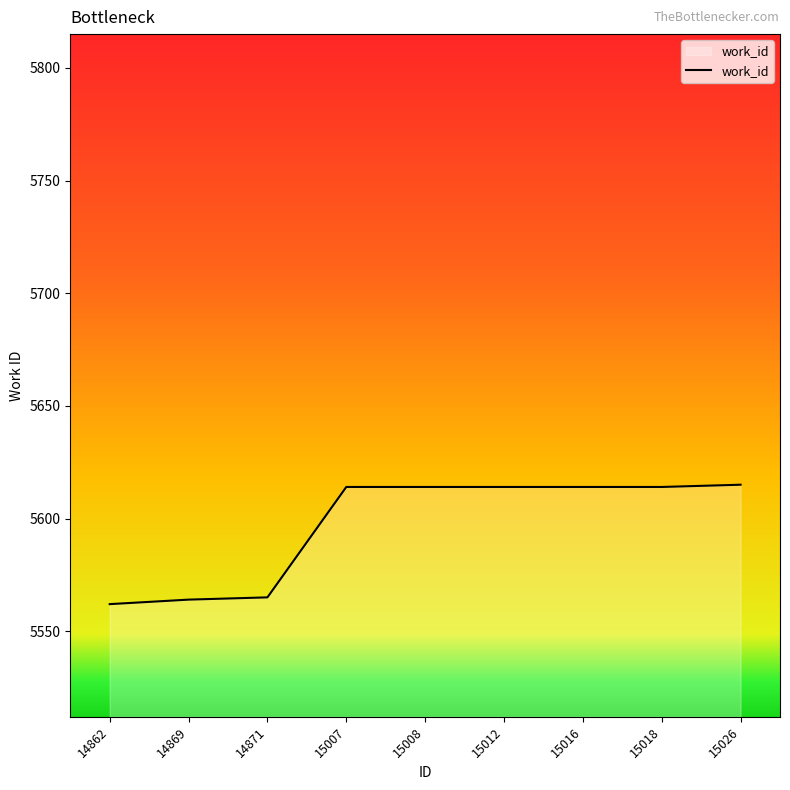

What is the ratio of the value at 15026 to the value at 15007?

1.0